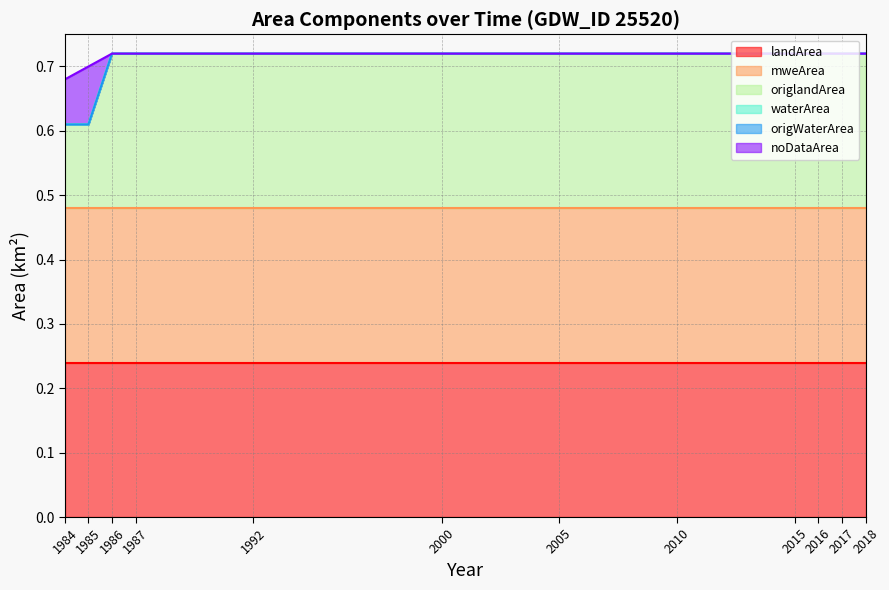

How many categories are shown in the chart?

12